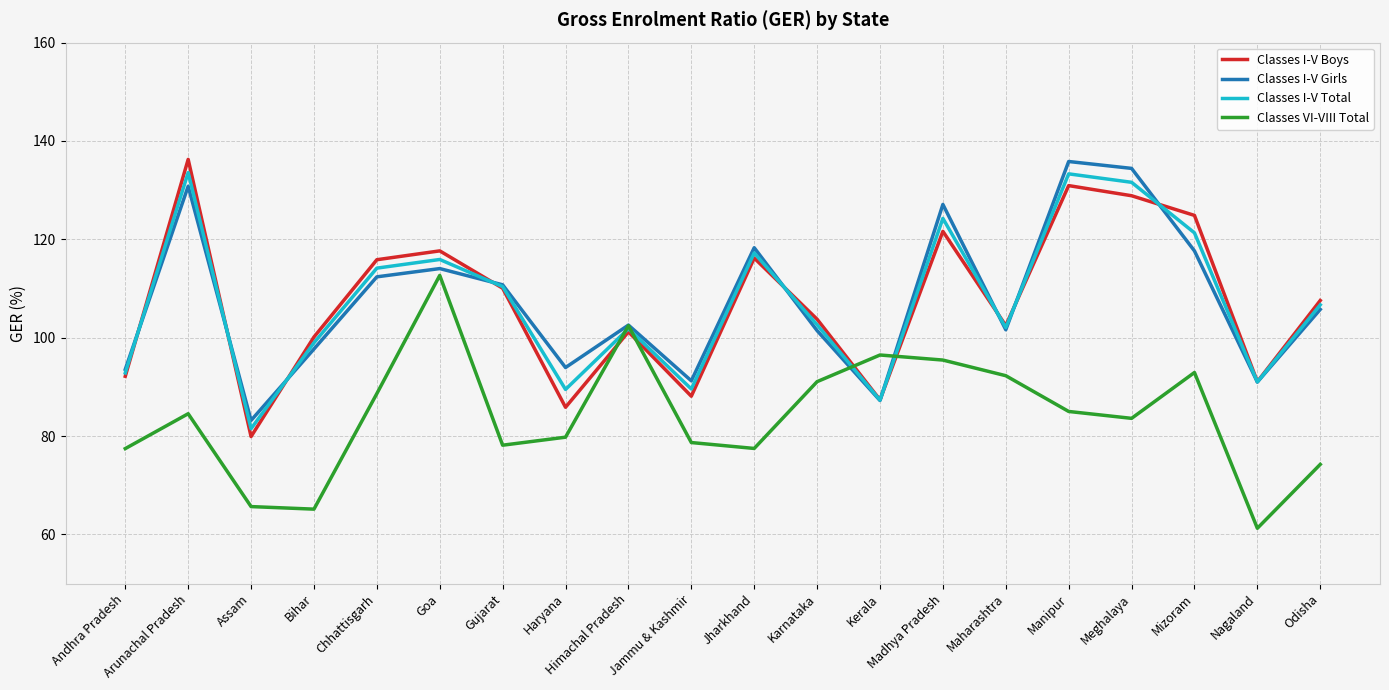

True or false: Classes I-V Girls has a value of 117.7 at Mizoram.

True